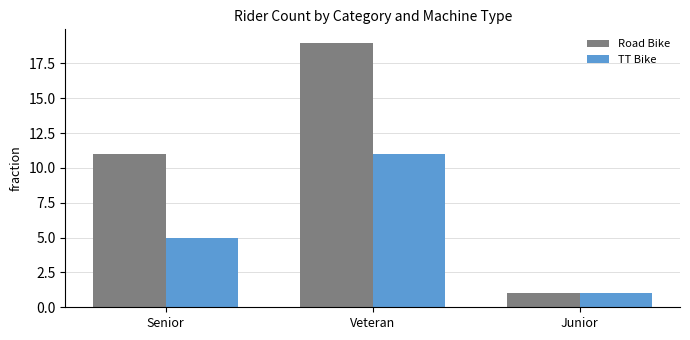

How many distinct data groups are displayed?

2